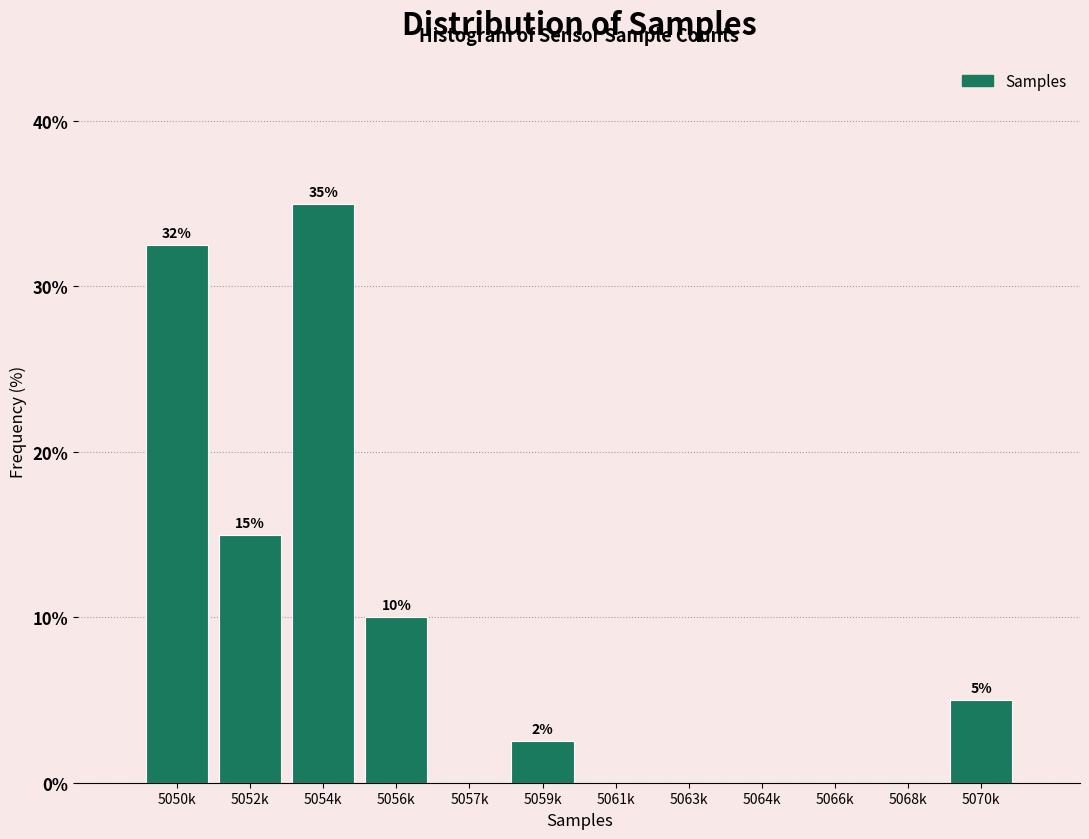

The chart shows a value of 15.0 at 5052k. True or false?

True